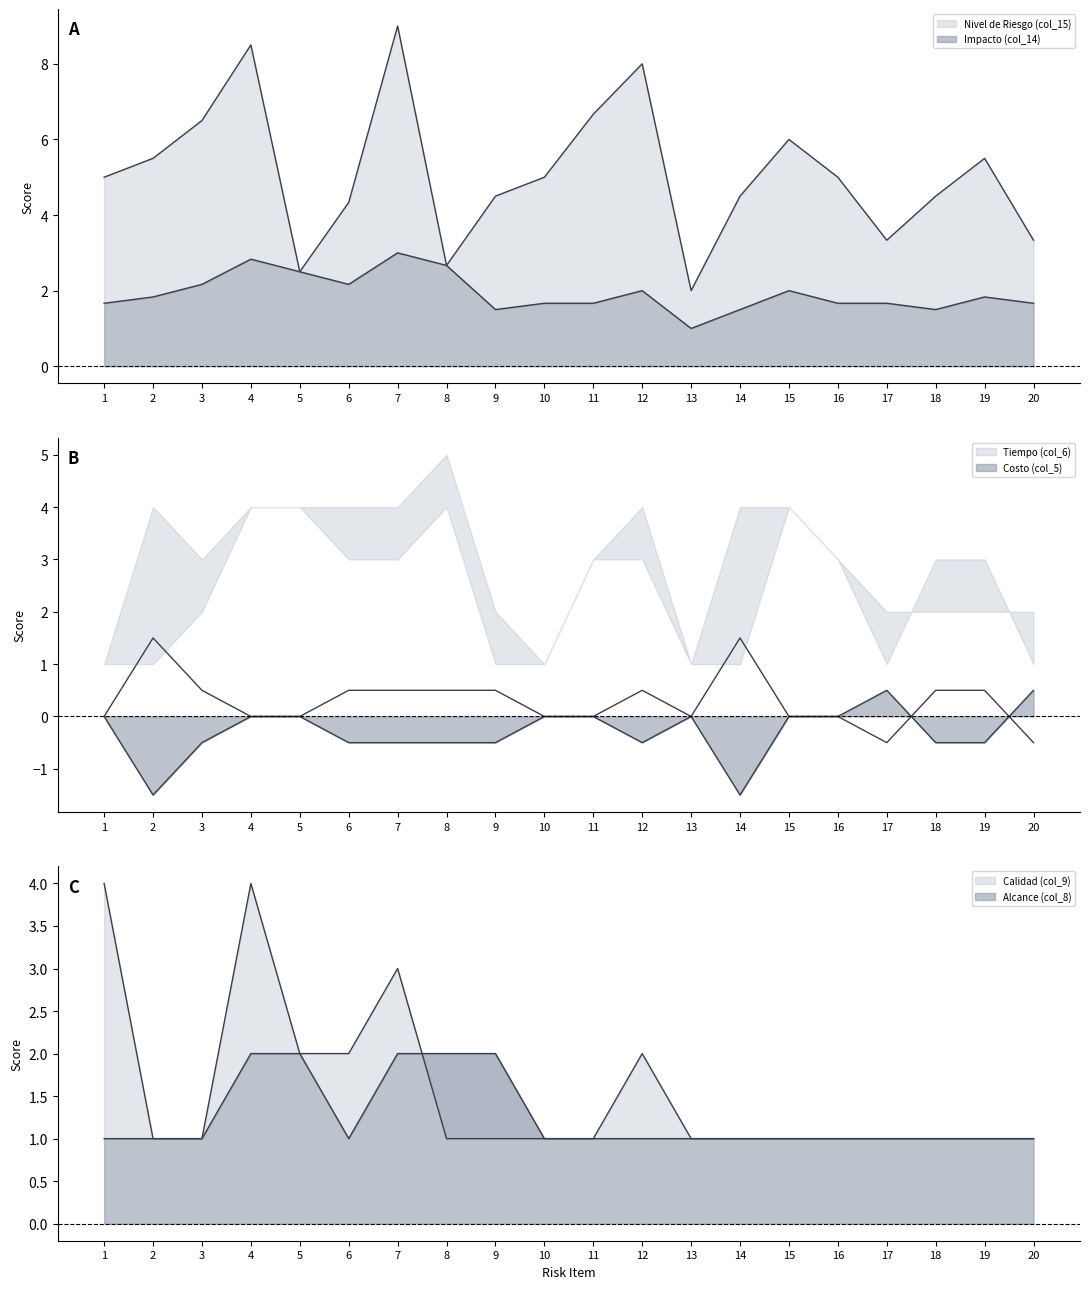

The Alcance (col_8) series shows 1.0 at 2. True or false?

True